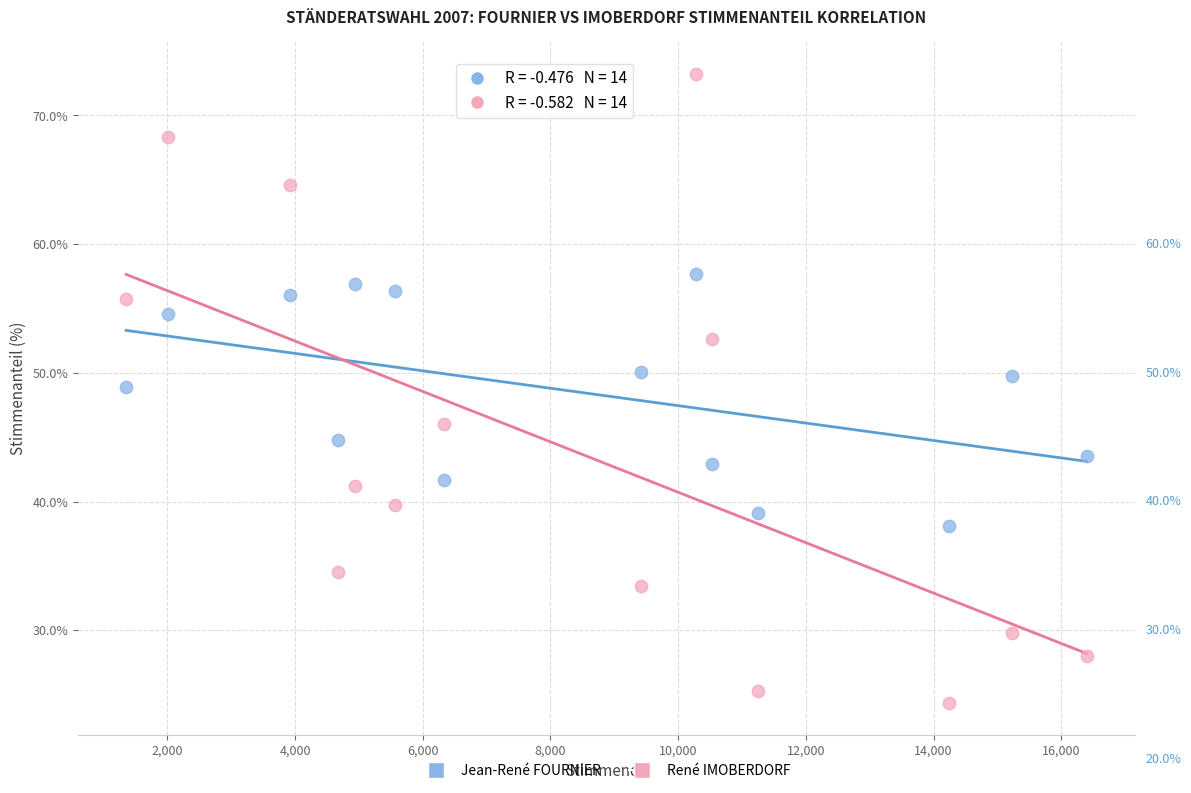

Which series contains the lowest Y value?

René IMOBERDORF